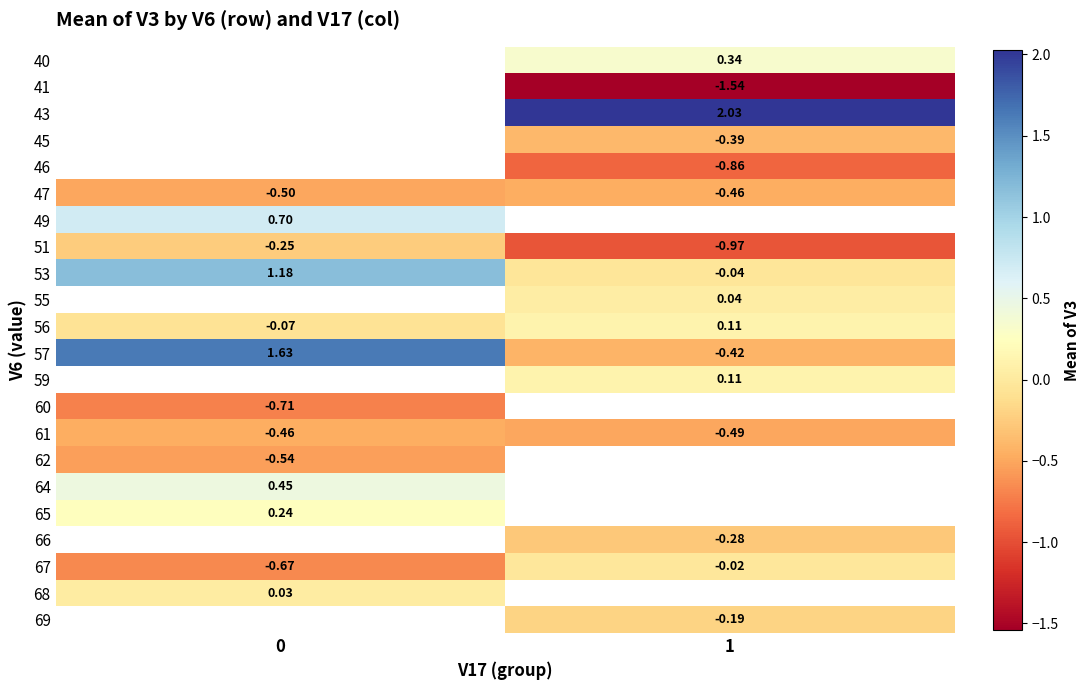

What is the spread (max minus min) of values at 1?

3.6